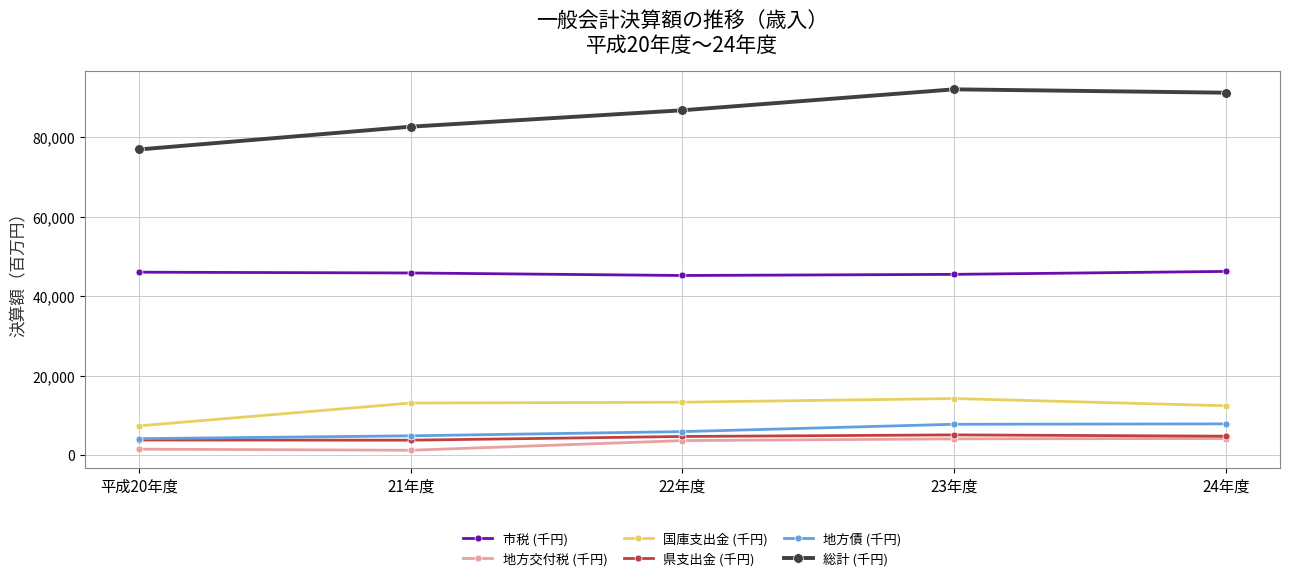

True or false: 市税 (千円) has more than 0 points higher than both neighbors.

False